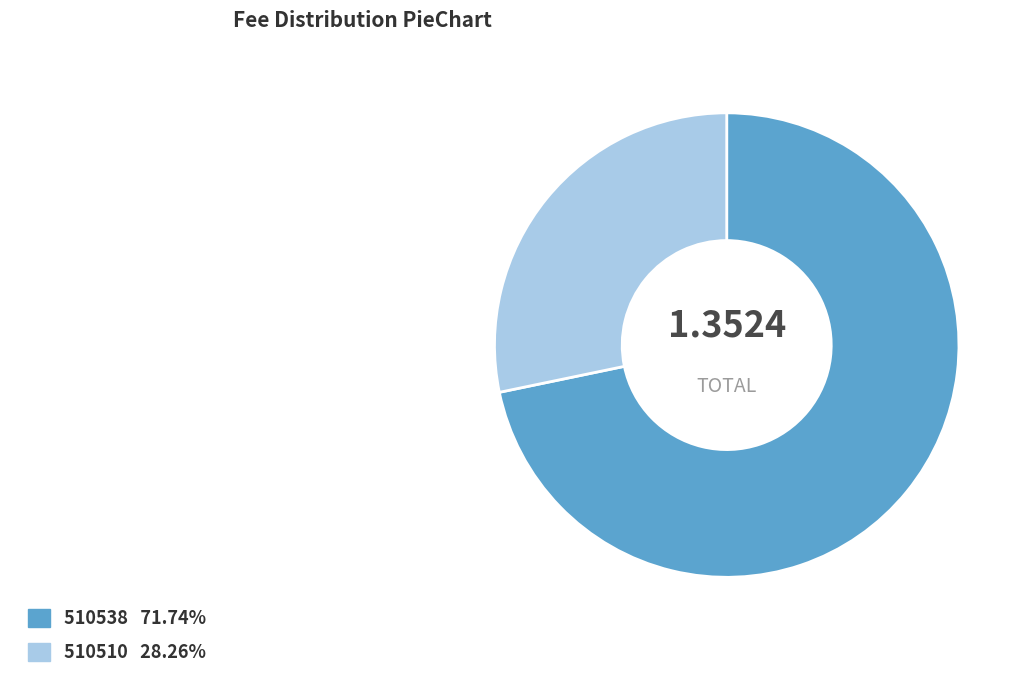

Do 510538 and 510510 together represent more than half of the pie?

Yes